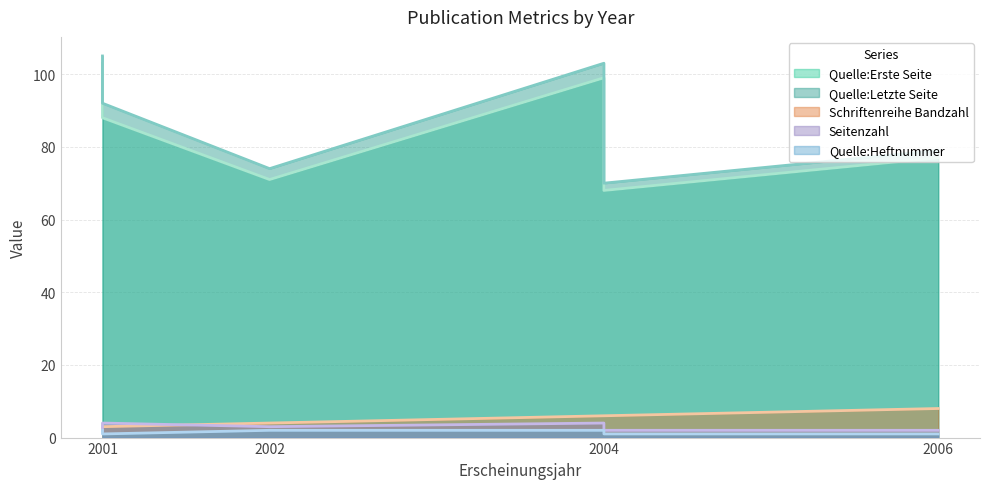

How many lines are shown in the chart?

5